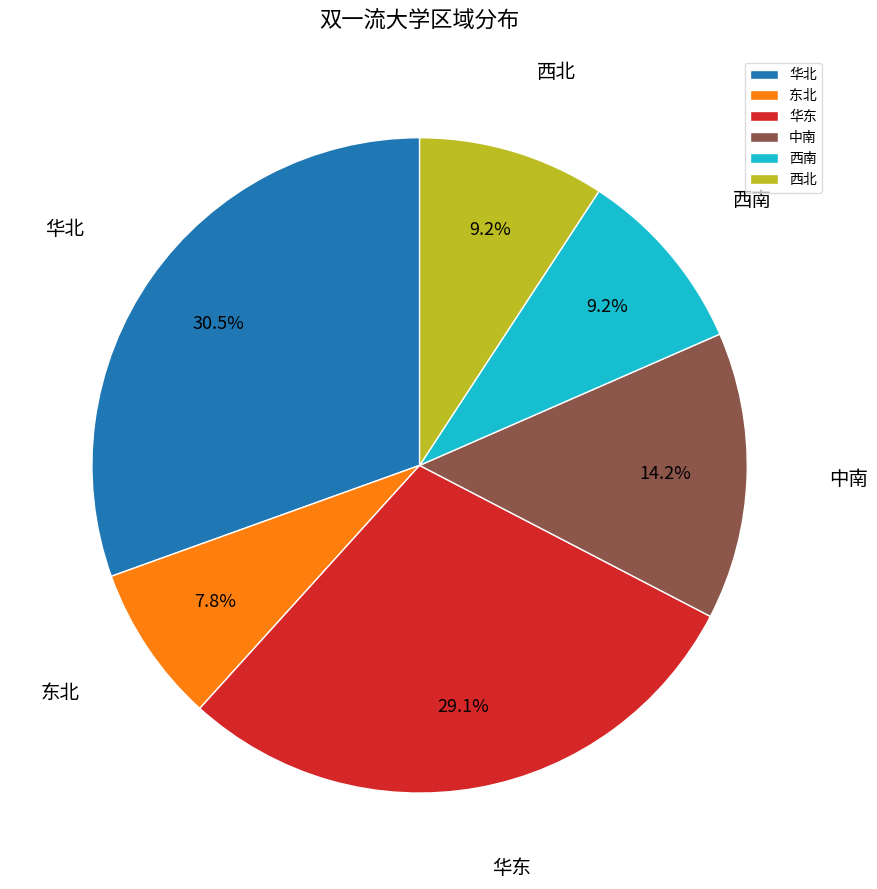

Does 华北 represent more than half of the total?

No